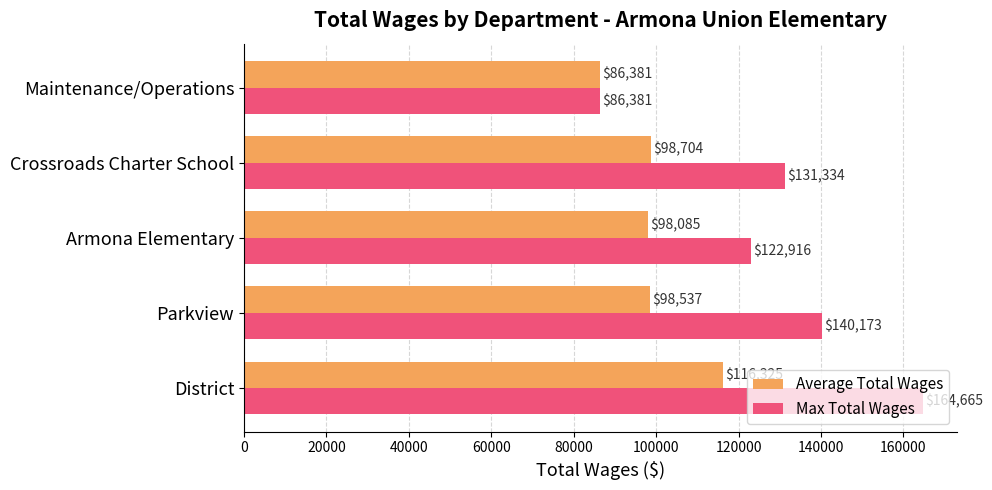

At how many categories does at least one series exceed 130478?

3